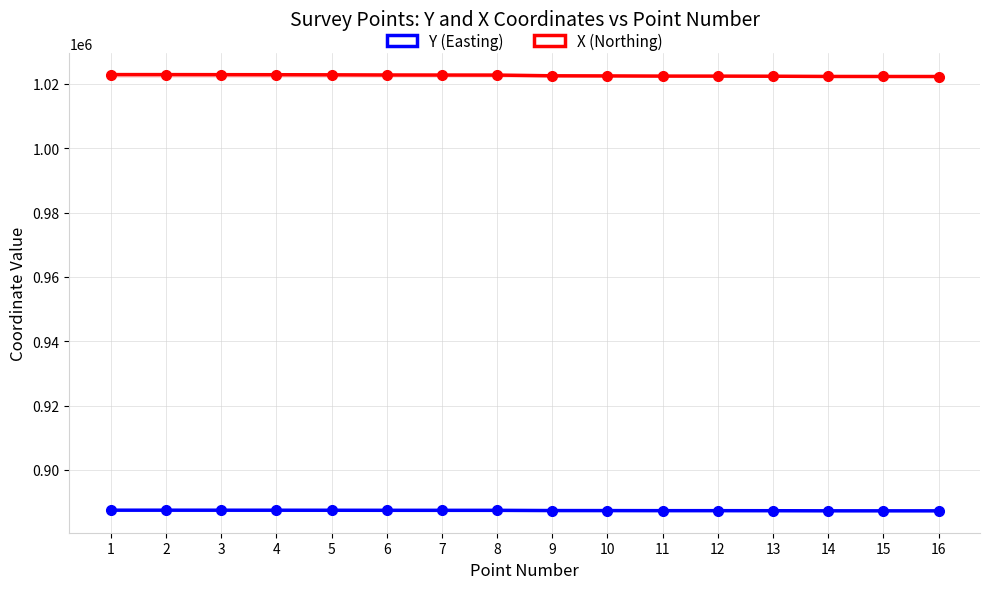

Which category has the lowest value across all series?

16